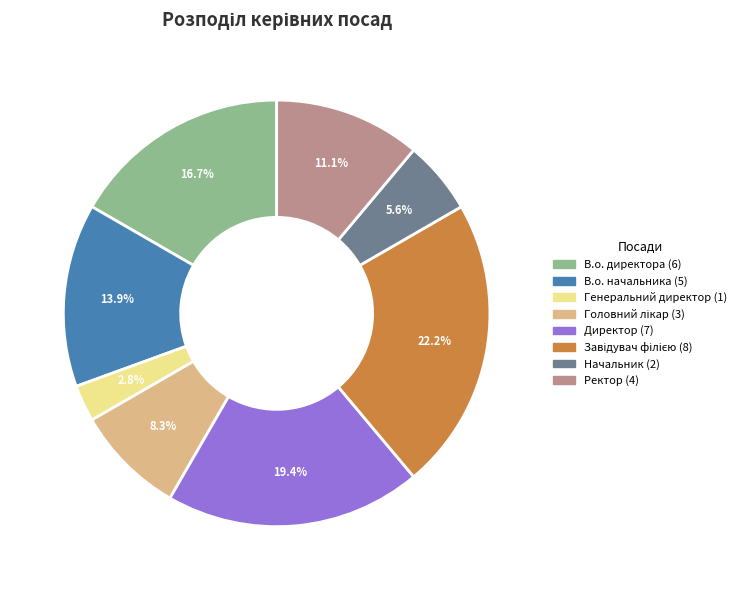

Is it true that Директор is 10% of the pie?

False